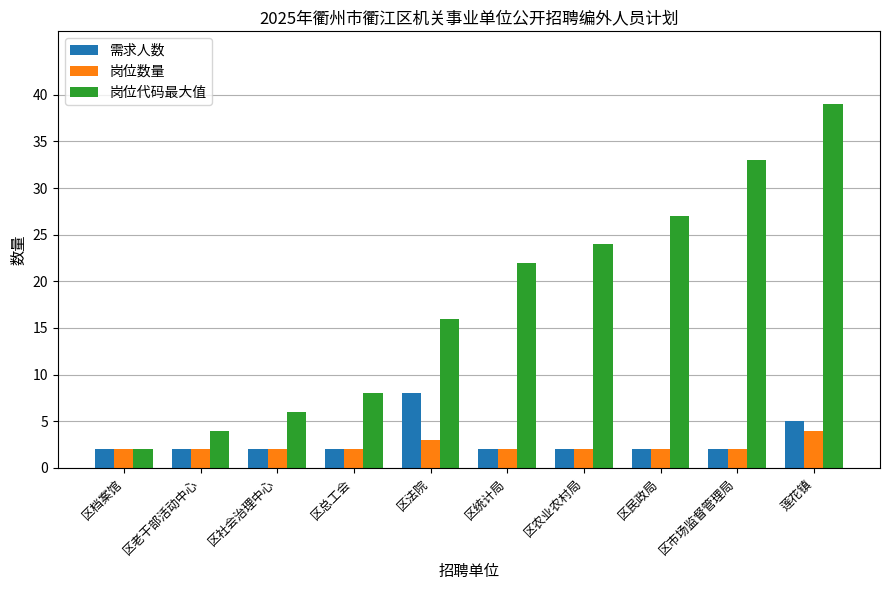

Is it true that 需求人数 equals 8 at 区法院?

True